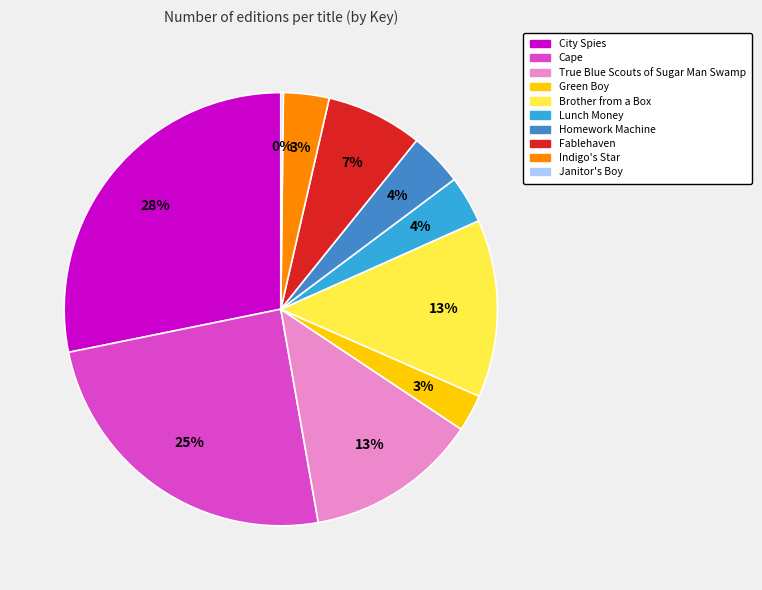

To the nearest percent, what is the average slice percentage?

10%